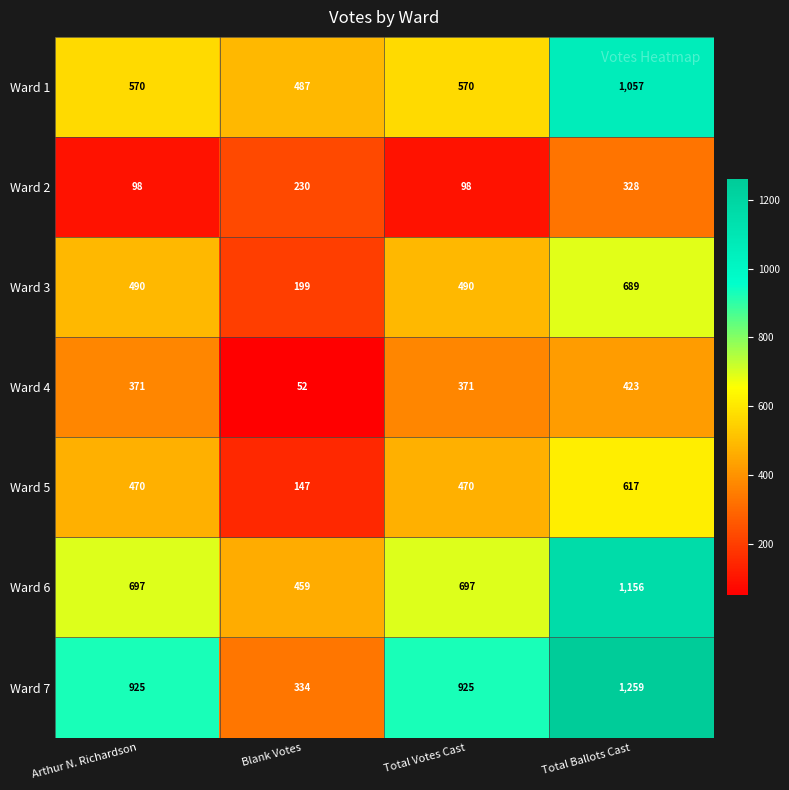

What is the spread (max minus min) of values at Total Ballots Cast?

931